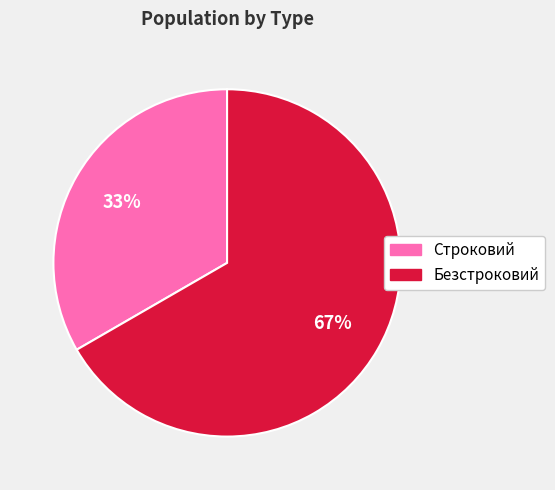

Which slice represents more than half of the pie?

Безстроковий